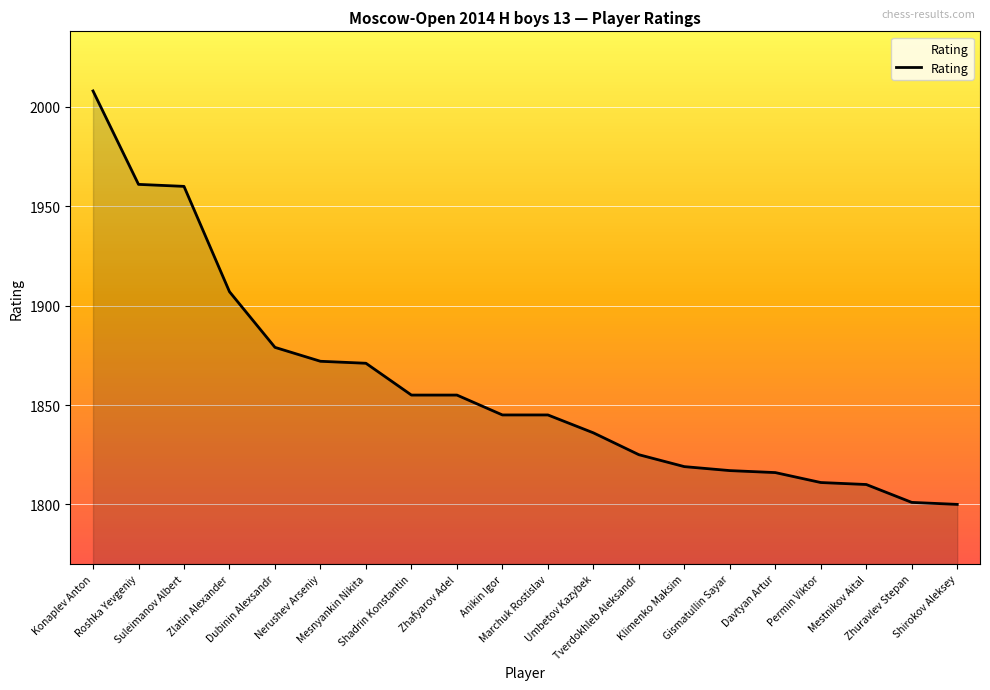

What is the smallest value displayed?

1800